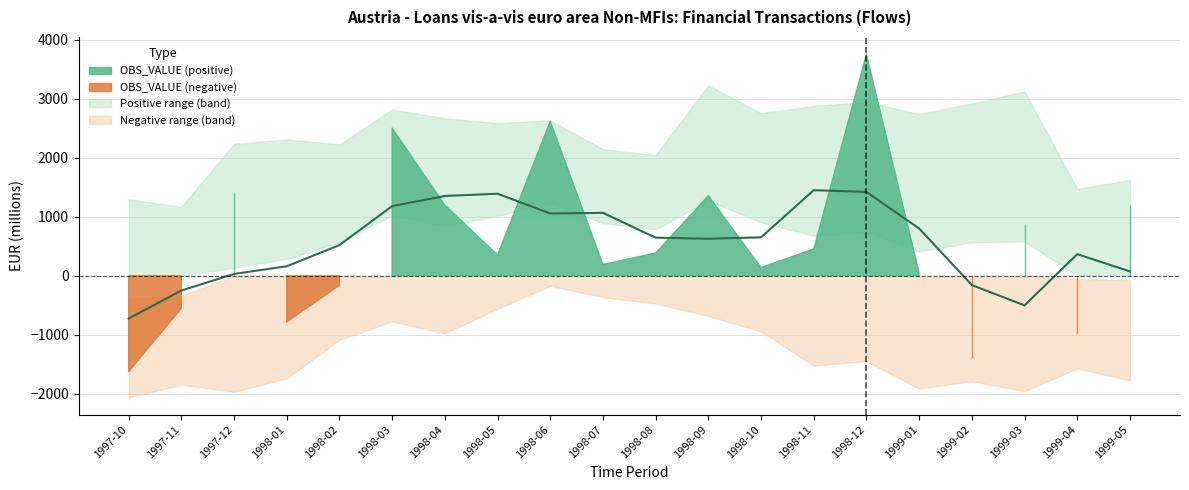

Rank the categories by value from highest to lowest.

1998-11, 1998-12, 1998-05, 1998-04, 1998-03, 1998-07, 1998-06, 1999-01, 1998-10, 1998-08, 1998-09, 1998-02, 1999-04, 1998-01, 1999-05, 1997-12, 1999-02, 1997-11, 1999-03, 1997-10